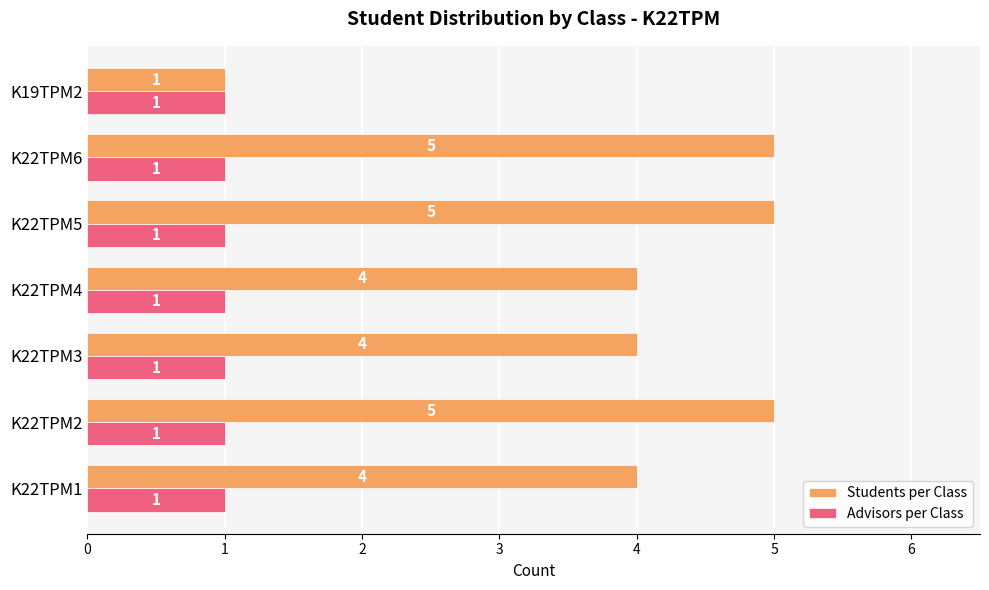

What is the maximum value for Students per Class?

5